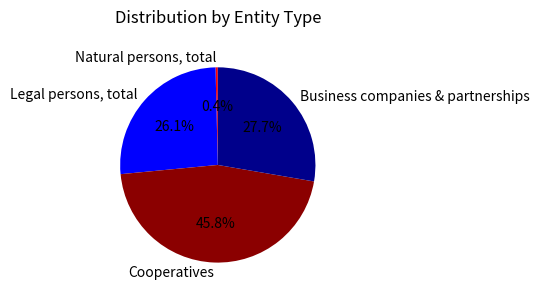

To the nearest percent, what is the average slice percentage?

25%